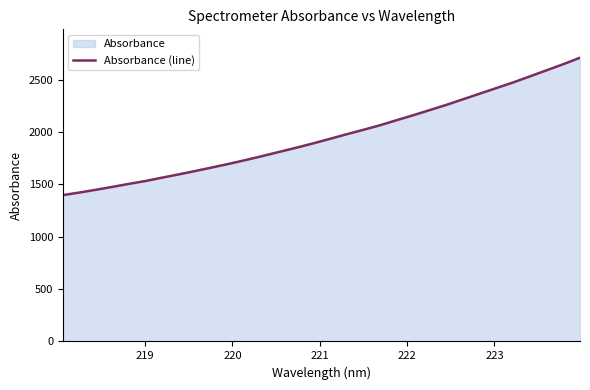

What is the value of the 21st point from the left?

2113.1